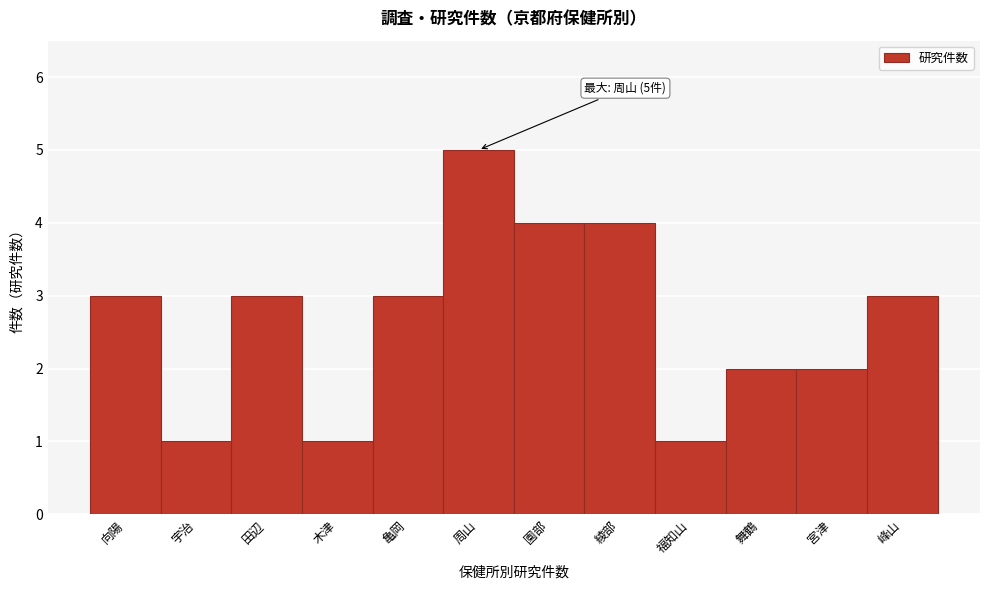

Reading left to right, list all the values displayed in this chart.

3	1	3	1	3	5	4	4	1	2	2	3